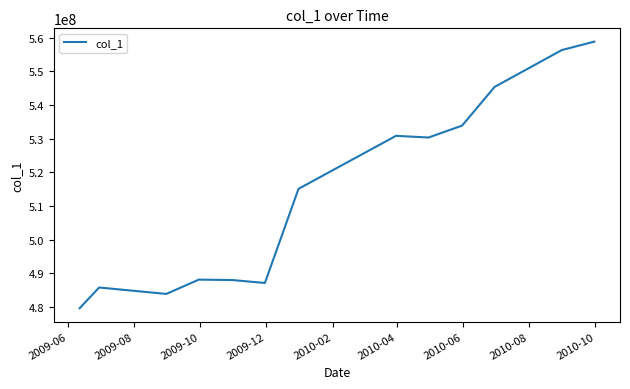

What is the difference between the maximum and minimum values?

79210990